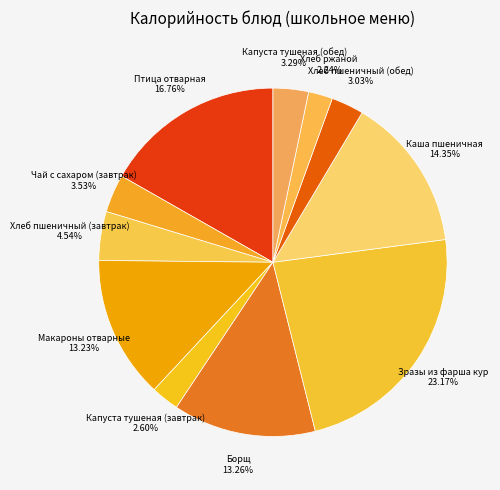

How many slices are in this pie chart?

11